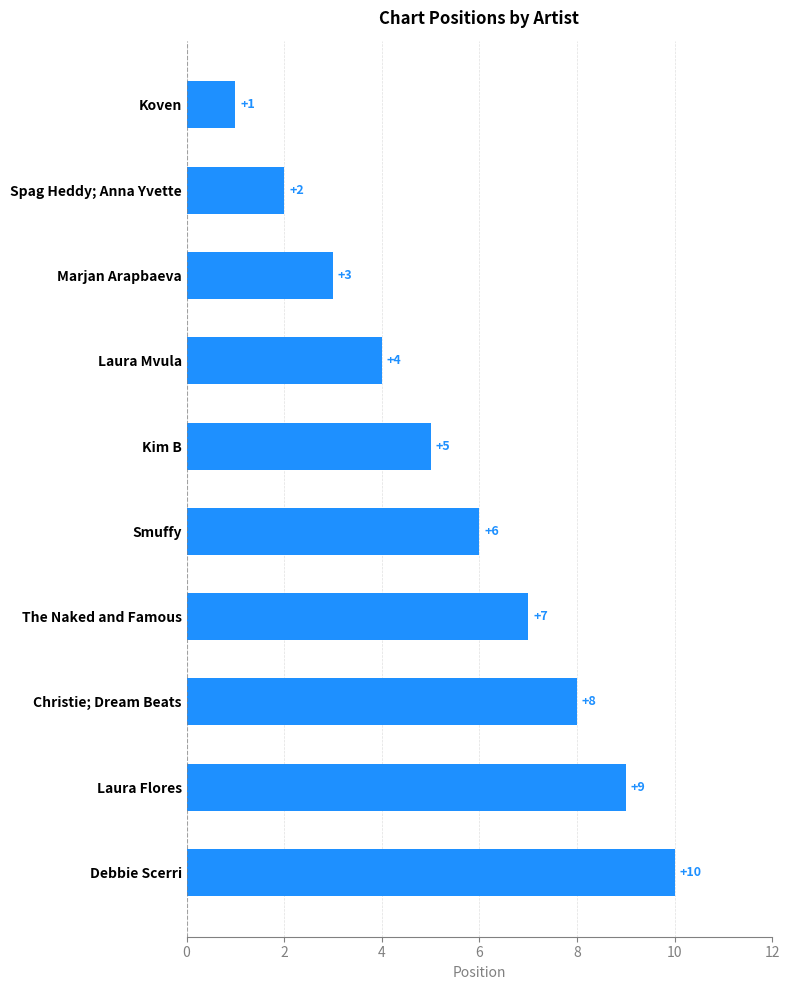

What is the approximate value at Smuffy?

6